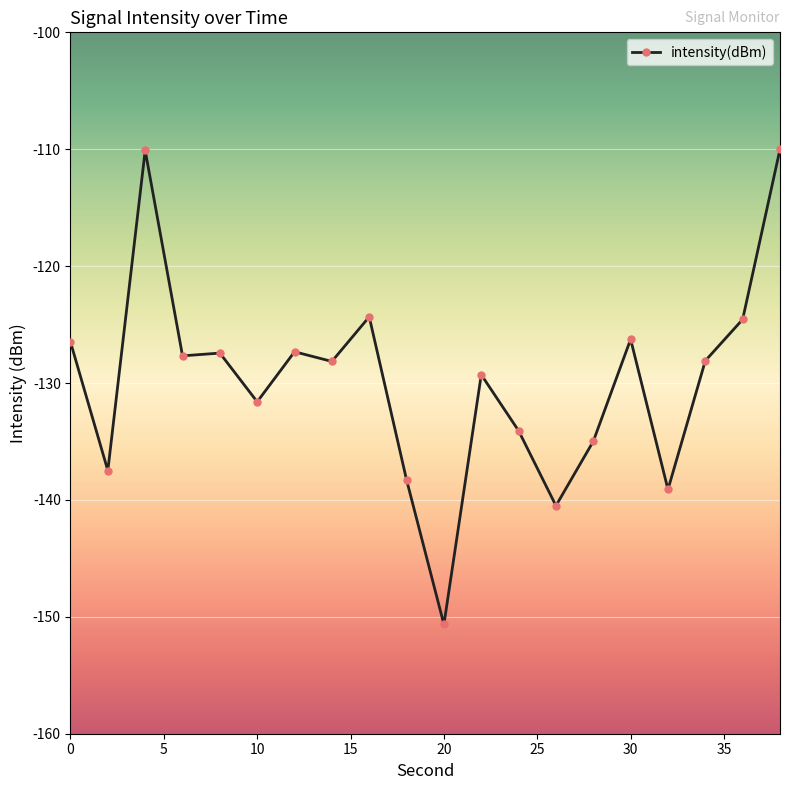

How many distinct data groups are displayed?

1